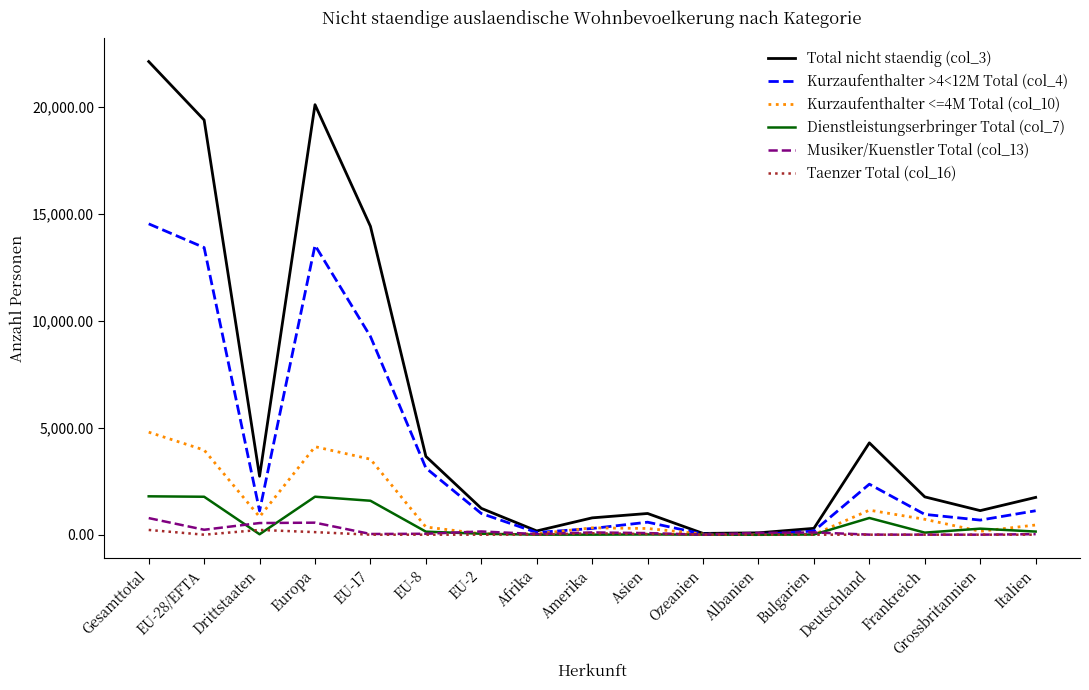

What is the difference between the Total nicht staendig (col_3) values at Deutschland and Frankreich?

2524